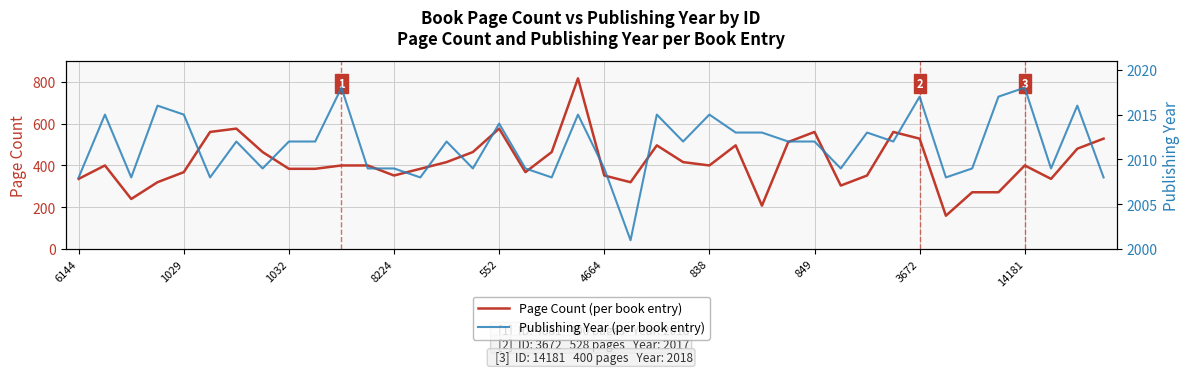

How many lines are shown in the chart?

2